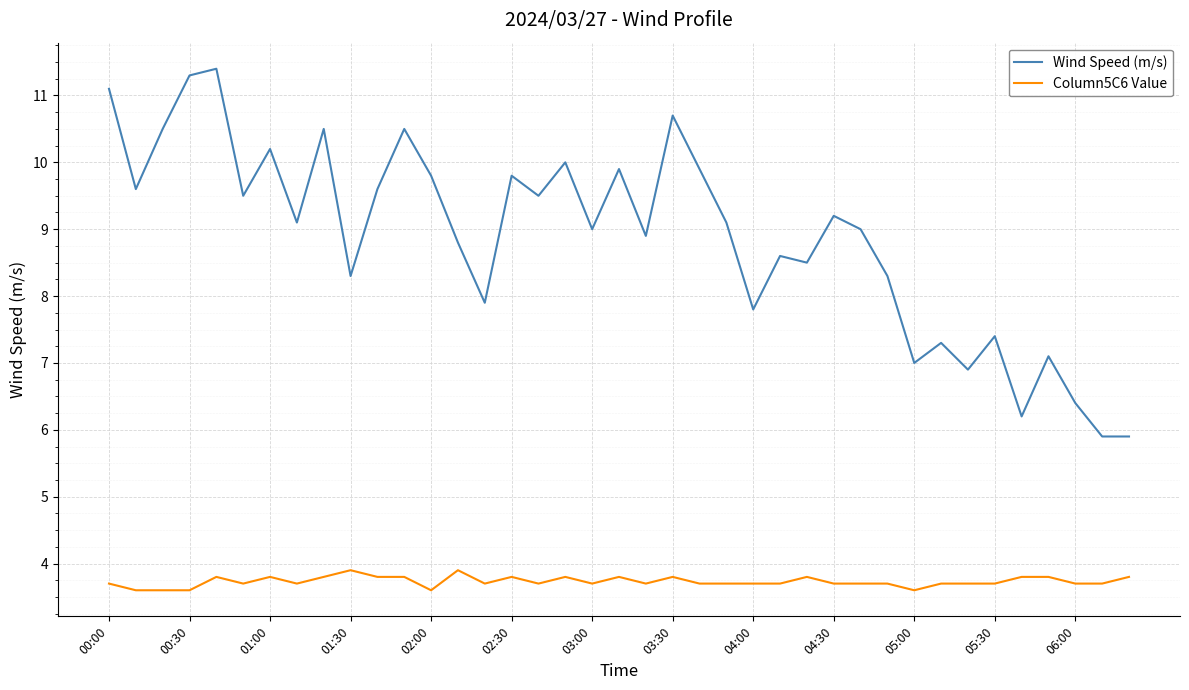

What is the difference between the second highest and minimum values in the Column5C6 Value series?

0.3